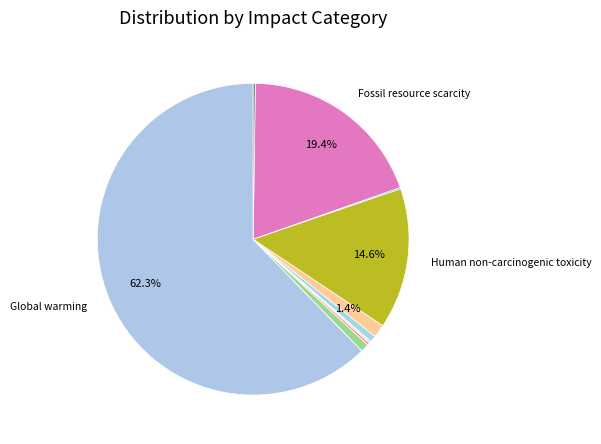

Which slice represents more than half of the pie?

Global warming